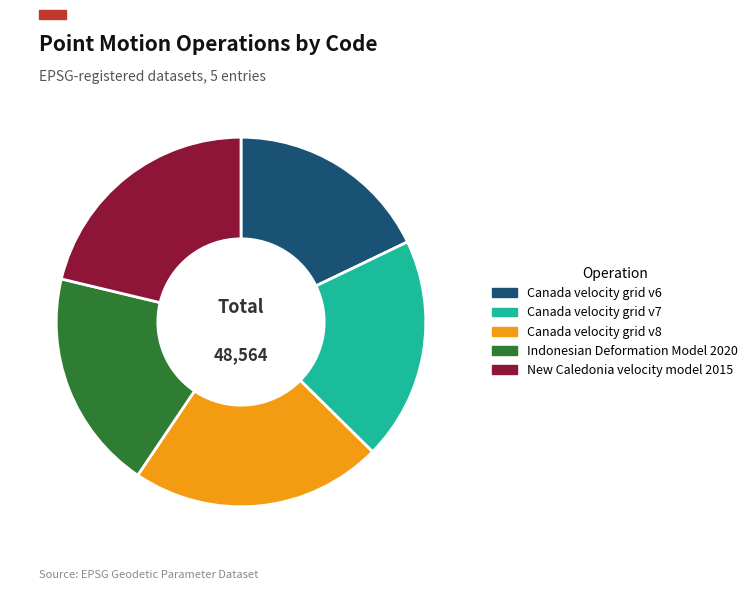

How many segments does this pie chart have?

5